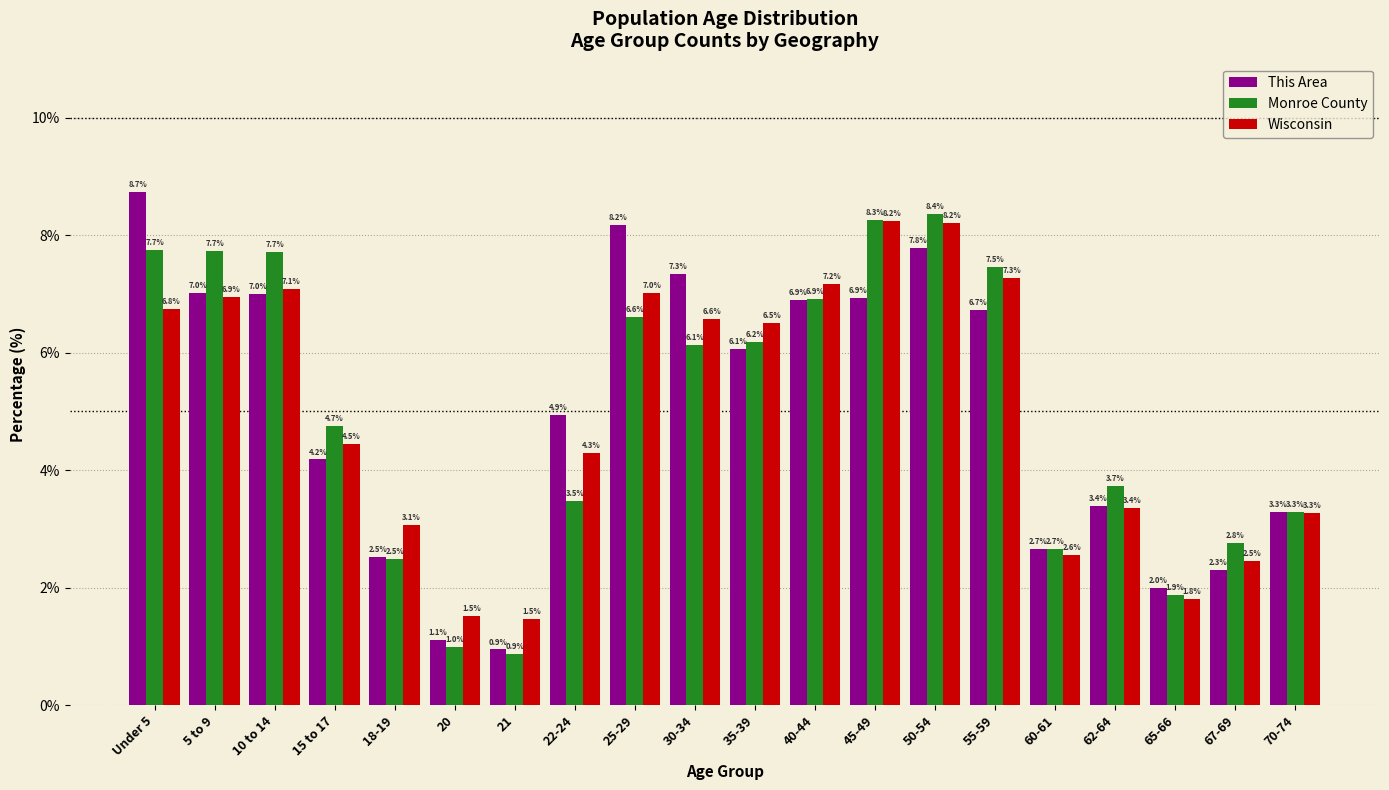

Reading left to right, transcribe all the data shown in this chart.

This Area: 8.7	7.0	7.0	4.2	2.5	1.1	0.9	4.9	8.2	7.3	6.1	6.9	6.9	7.8	6.7	2.7	3.4	2.0	2.3	3.3
Monroe County: 7.7	7.7	7.7	4.7	2.5	1.0	0.9	3.5	6.6	6.1	6.2	6.9	8.3	8.4	7.5	2.7	3.7	1.9	2.8	3.3
Wisconsin: 6.8	6.9	7.1	4.5	3.1	1.5	1.5	4.3	7.0	6.6	6.5	7.2	8.2	8.2	7.3	2.6	3.4	1.8	2.5	3.3